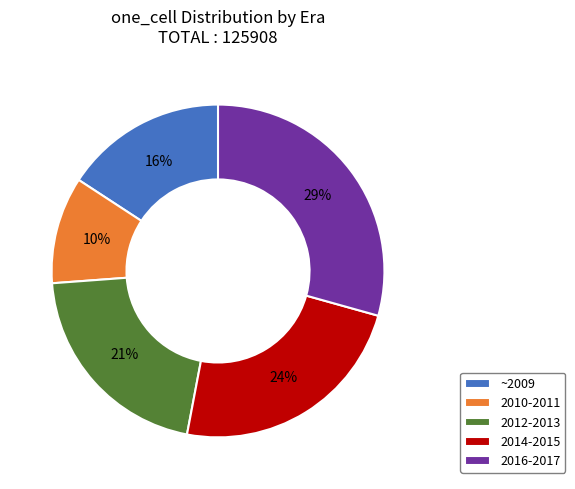

To the nearest percent, what portion does ~2009 represent?

16%